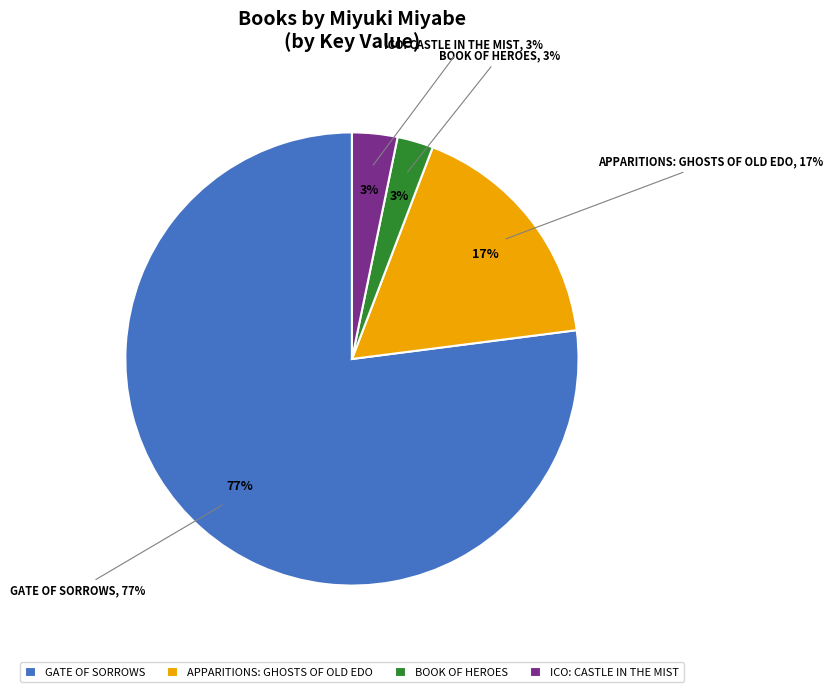

To the nearest percent, what portion does ICO: Castle in the Mist represent?

3%